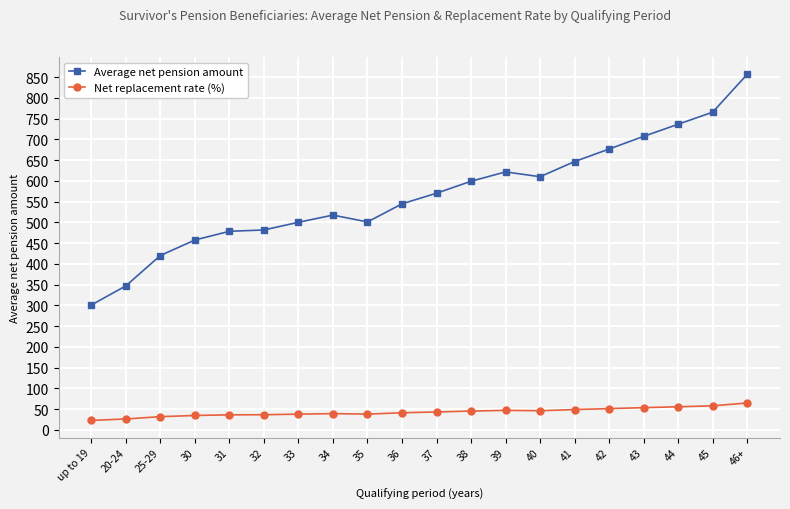

True or false: Average net pension amount has more than 0 points higher than both neighbors.

True